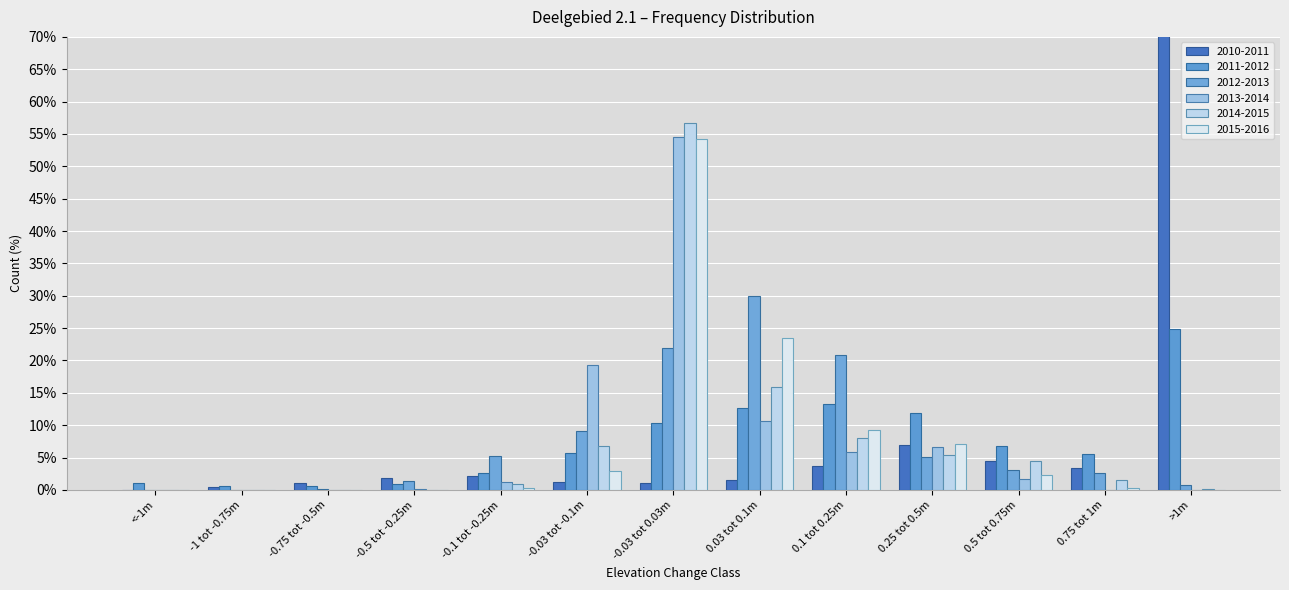

Reading left to right, what are all the values shown in this chart?

2010-2011: <-1m=0.1	-1 tot -0.75m=0.4	-0.75 tot -0.5m=1.1	-0.5 tot -0.25m=1.8	-0.1 tot -0.25m=2.2	-0.03 tot -0.1m=1.2	-0.03 tot 0.03m=1.1	0.03 tot 0.1m=1.5	0.1 tot 0.25m=3.7	0.25 tot 0.5m=6.9	0.5 tot 0.75m=4.5	0.75 tot 1m=3.5	>1m=369.0
2011-2012: <-1m=1.1	-1 tot -0.75m=0.6	-0.75 tot -0.5m=0.6	-0.5 tot -0.25m=0.8	-0.1 tot -0.25m=2.6	-0.03 tot -0.1m=5.8	-0.03 tot 0.03m=10.3	0.03 tot 0.1m=12.6	0.1 tot 0.25m=13.3	0.25 tot 0.5m=11.9	0.5 tot 0.75m=6.8	0.75 tot 1m=5.6	>1m=24.8
2012-2013: <-1m=0.0	-1 tot -0.75m=0.0	-0.75 tot -0.5m=0.1	-0.5 tot -0.25m=1.3	-0.1 tot -0.25m=5.2	-0.03 tot -0.1m=9.2	-0.03 tot 0.03m=21.9	0.03 tot 0.1m=30.0	0.1 tot 0.25m=20.8	0.25 tot 0.5m=5.1	0.5 tot 0.75m=3.1	0.75 tot 1m=2.6	>1m=0.7
2013-2014: <-1m=0.0	-1 tot -0.75m=0.0	-0.75 tot -0.5m=0.0	-0.5 tot -0.25m=0.1	-0.1 tot -0.25m=1.2	-0.03 tot -0.1m=19.3	-0.03 tot 0.03m=54.5	0.03 tot 0.1m=10.6	0.1 tot 0.25m=5.8	0.25 tot 0.5m=6.7	0.5 tot 0.75m=1.7	0.75 tot 1m=0.1	>1m=0.0
2014-2015: <-1m=0.0	-1 tot -0.75m=0.0	-0.75 tot -0.5m=0.0	-0.5 tot -0.25m=0.0	-0.1 tot -0.25m=1.0	-0.03 tot -0.1m=6.8	-0.03 tot 0.03m=56.8	0.03 tot 0.1m=15.9	0.1 tot 0.25m=8.0	0.25 tot 0.5m=5.4	0.5 tot 0.75m=4.4	0.75 tot 1m=1.5	>1m=0.1
2015-2016: <-1m=0.0	-1 tot -0.75m=0.0	-0.75 tot -0.5m=0.0	-0.5 tot -0.25m=0.0	-0.1 tot -0.25m=0.3	-0.03 tot -0.1m=3.0	-0.03 tot 0.03m=54.2	0.03 tot 0.1m=23.5	0.1 tot 0.25m=9.2	0.25 tot 0.5m=7.2	0.5 tot 0.75m=2.3	0.75 tot 1m=0.4	>1m=0.0